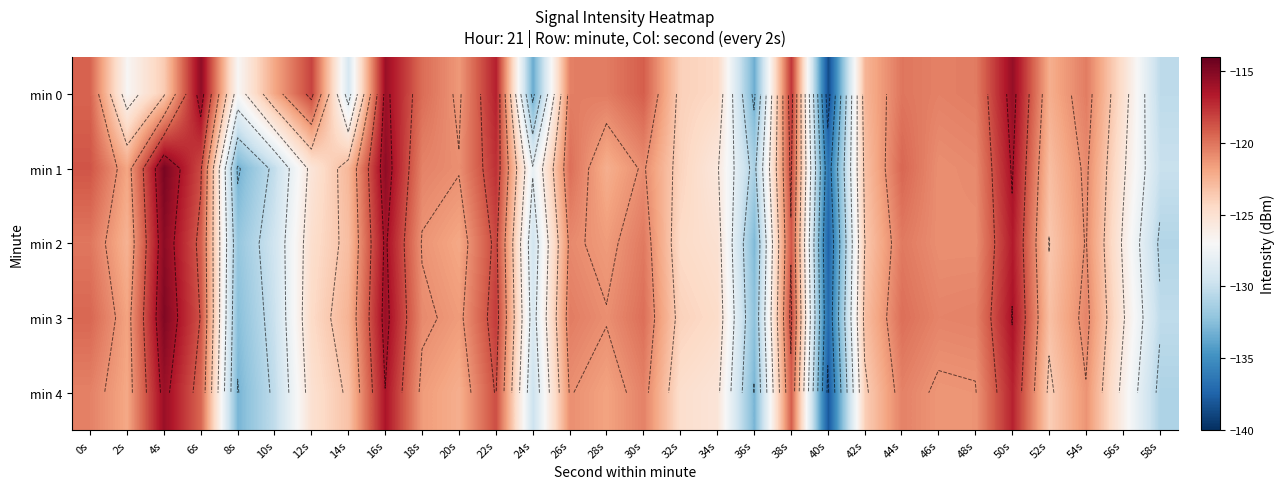

True or false: min 4 has a value of -186.2 at 16s.

False